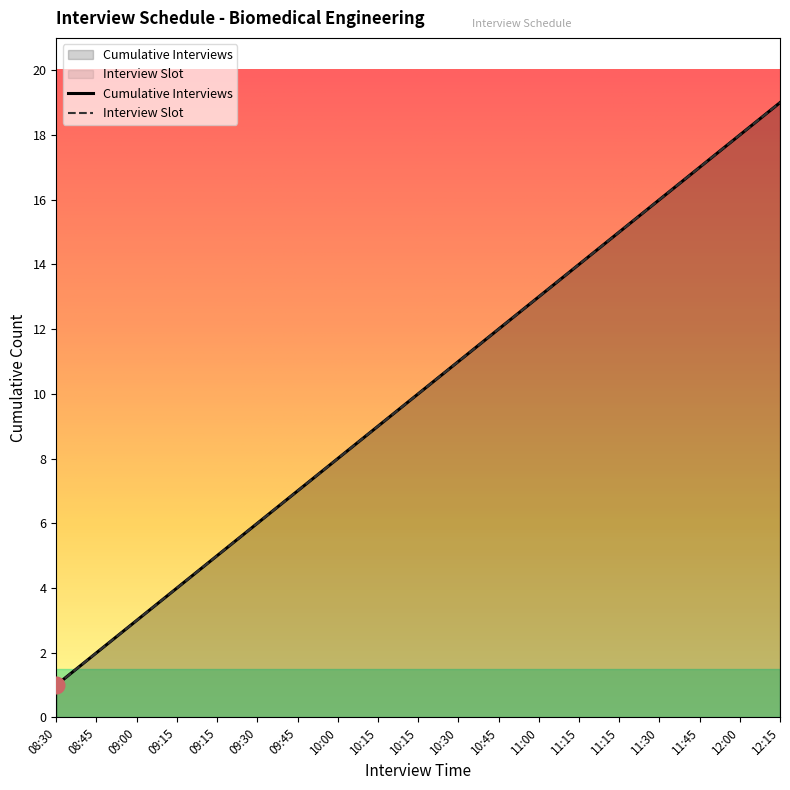

Is it true that Interview Slot equals 14 at 11:15?

True